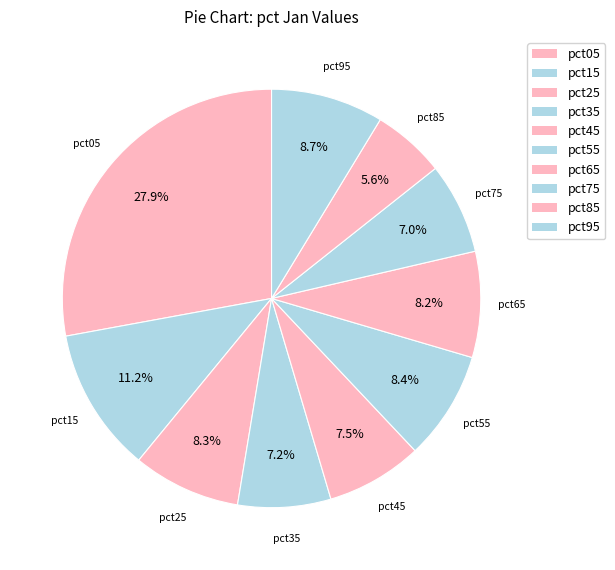

What portion of the pie excludes pct45?

92.5%